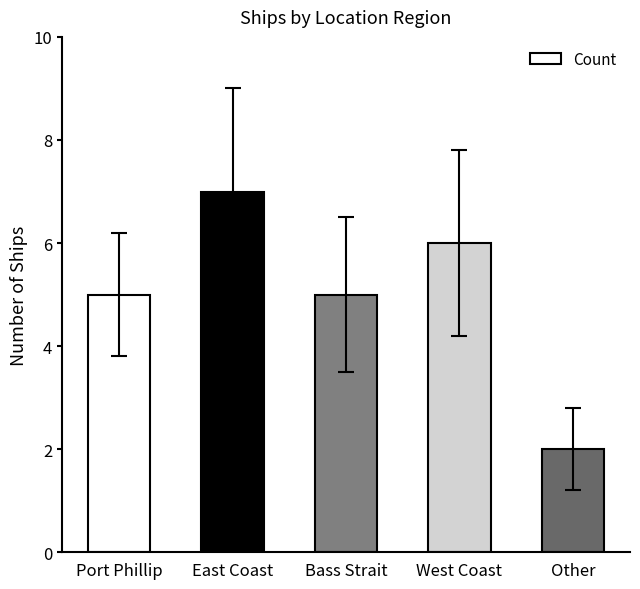

What is the change in value from East Coast to West Coast?

-1